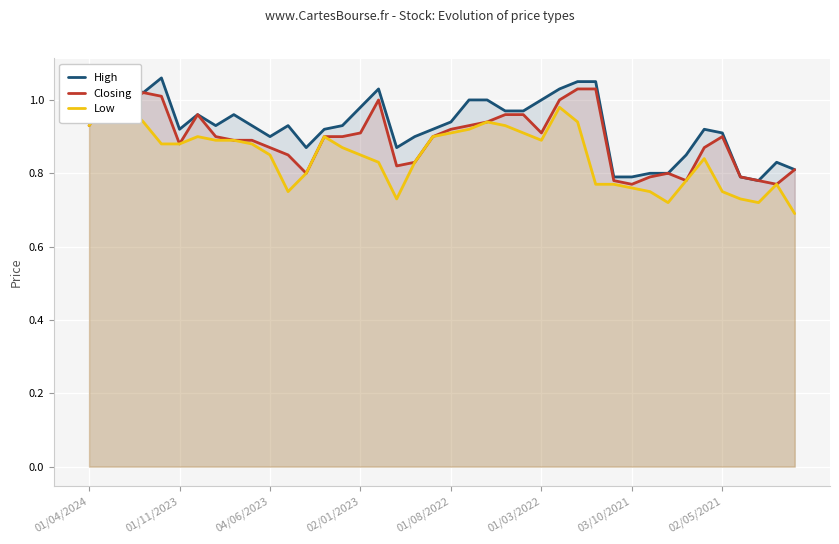

What is the value of the Closing point at the 2nd from the left?

1.0